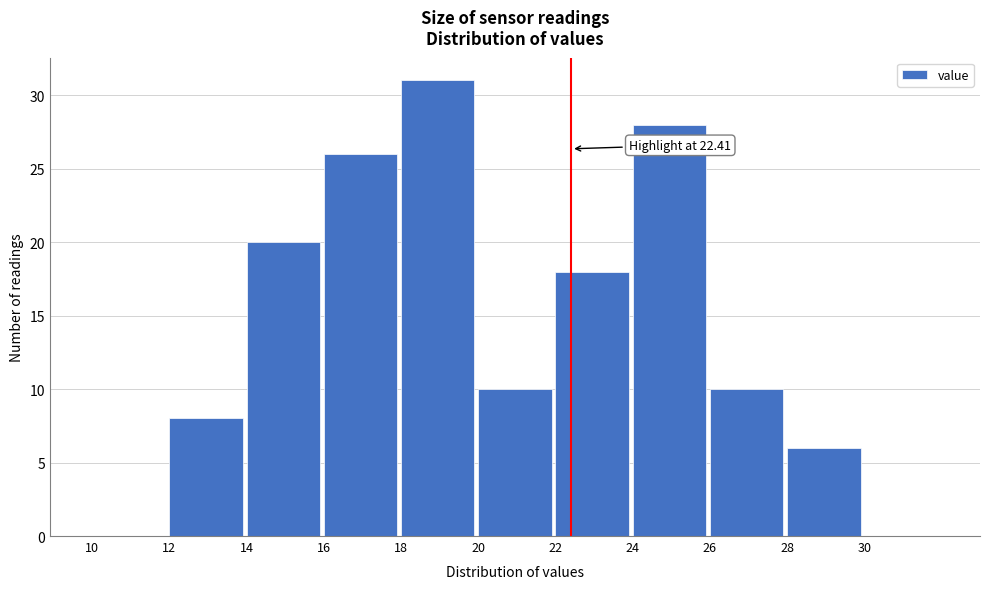

Which range on the x-axis has the tallest bar?

18 to 20